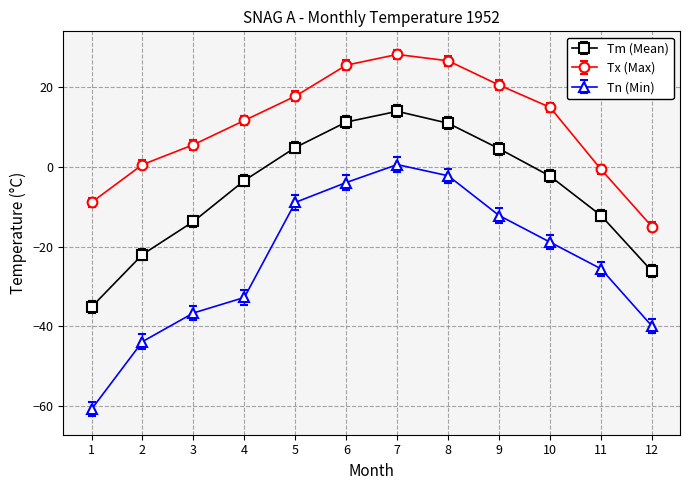

Which series has the widest spread of values?

Tn (Min)